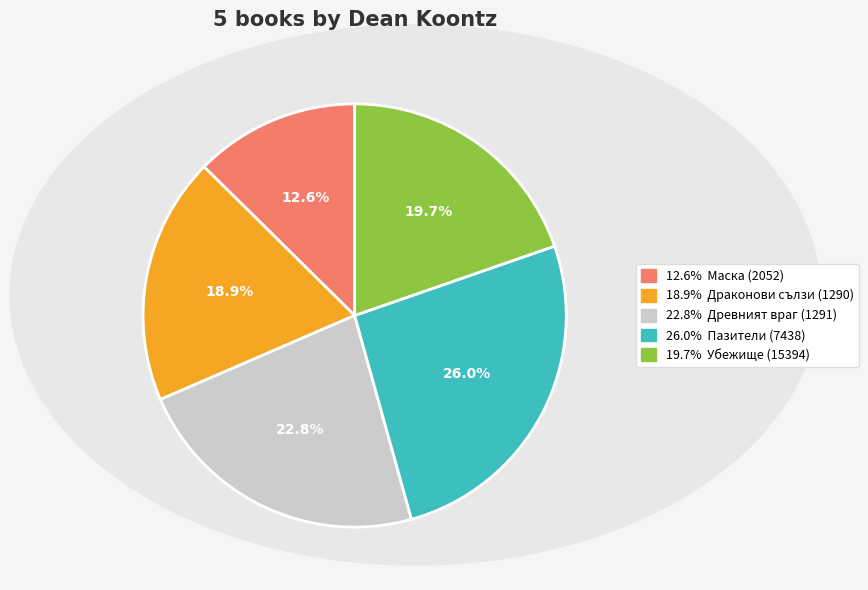

Is there any slice that represents more than half of the pie?

No